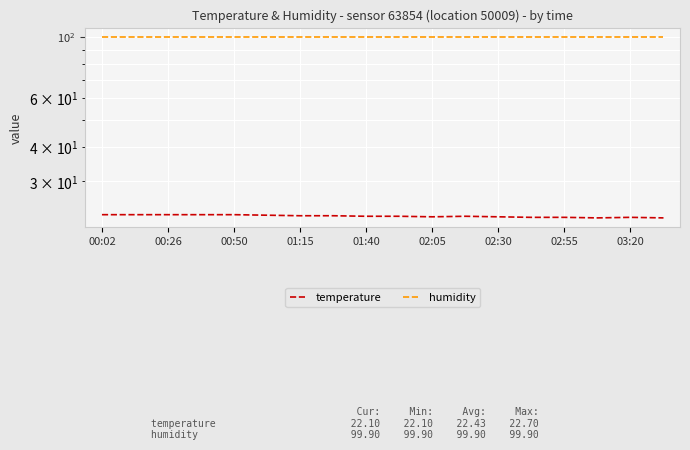

At which label is humidity closest to 99?

00:02